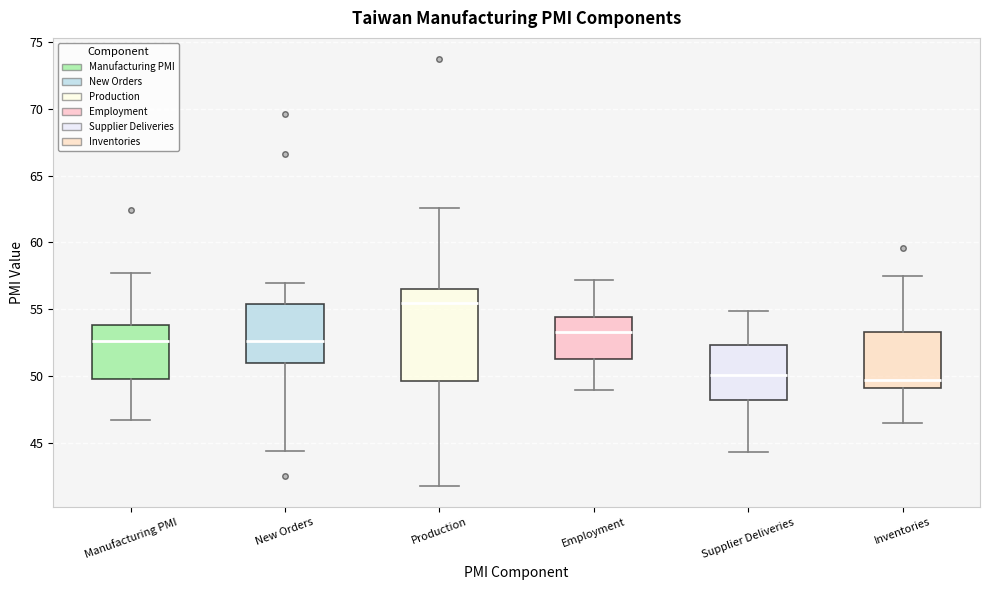

Which box is the tallest, from its lower edge to its upper edge?

Production